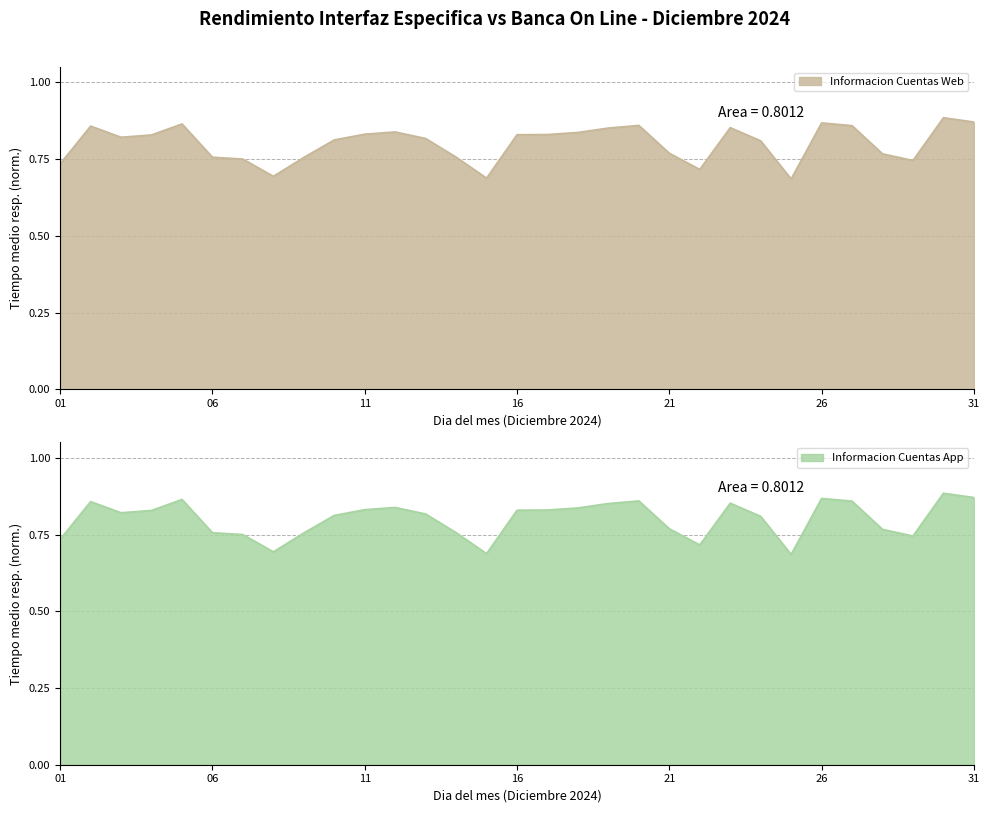

Where is the first local minimum for Informacion Cuentas Web?

03